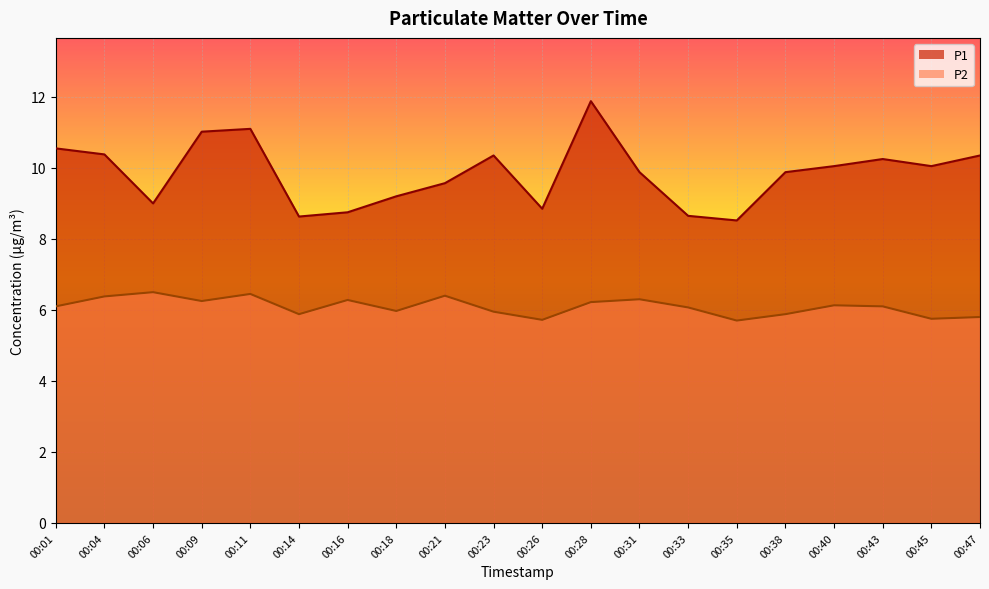

Between 00:47 and 00:04, which is larger?

00:04